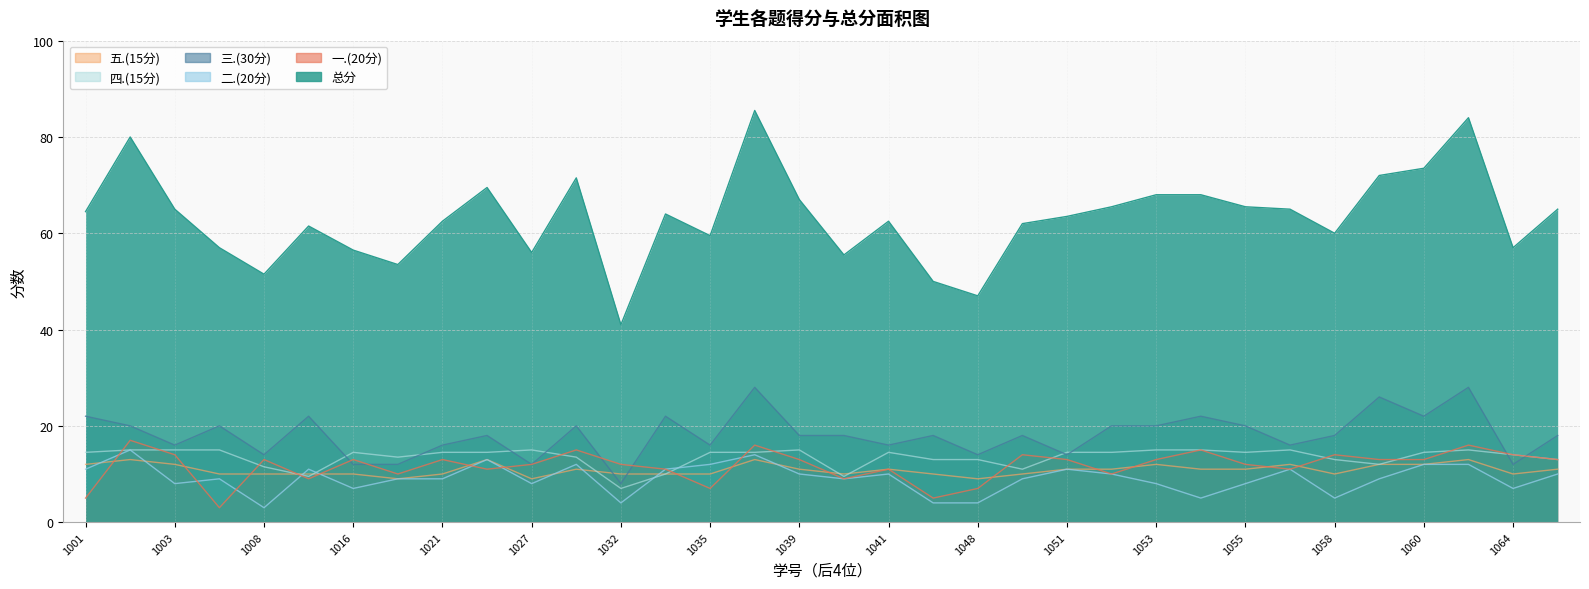

Which category has the highest value in the 四.(15分) series?

2022031002